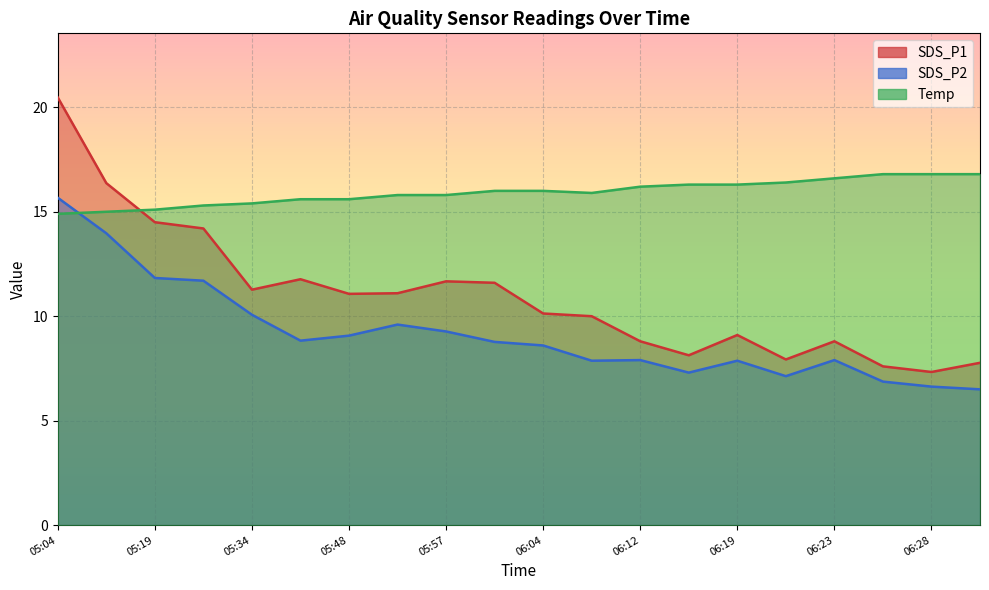

True or false: SDS_P1 and Temp intersect in this chart.

True